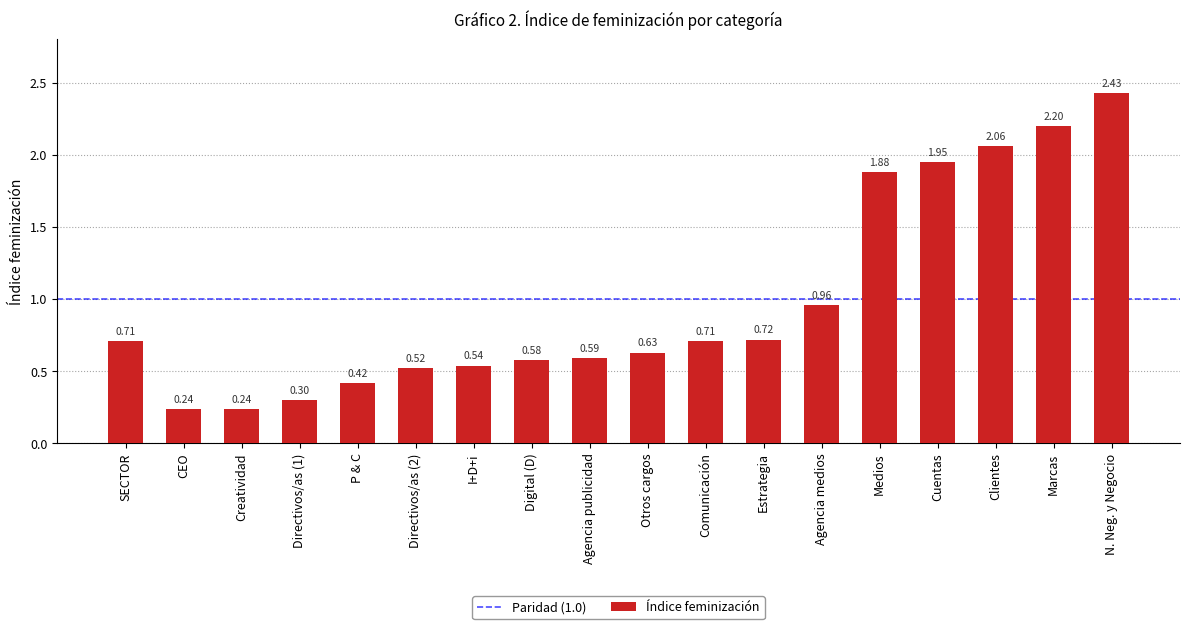

Which has a higher value, SECTOR or CEO?

SECTOR